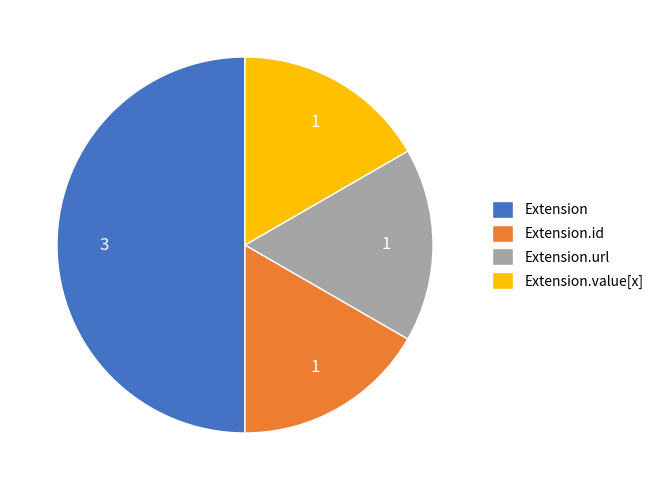

Combined, do Extension.id and Extension account for over 50%?

Yes